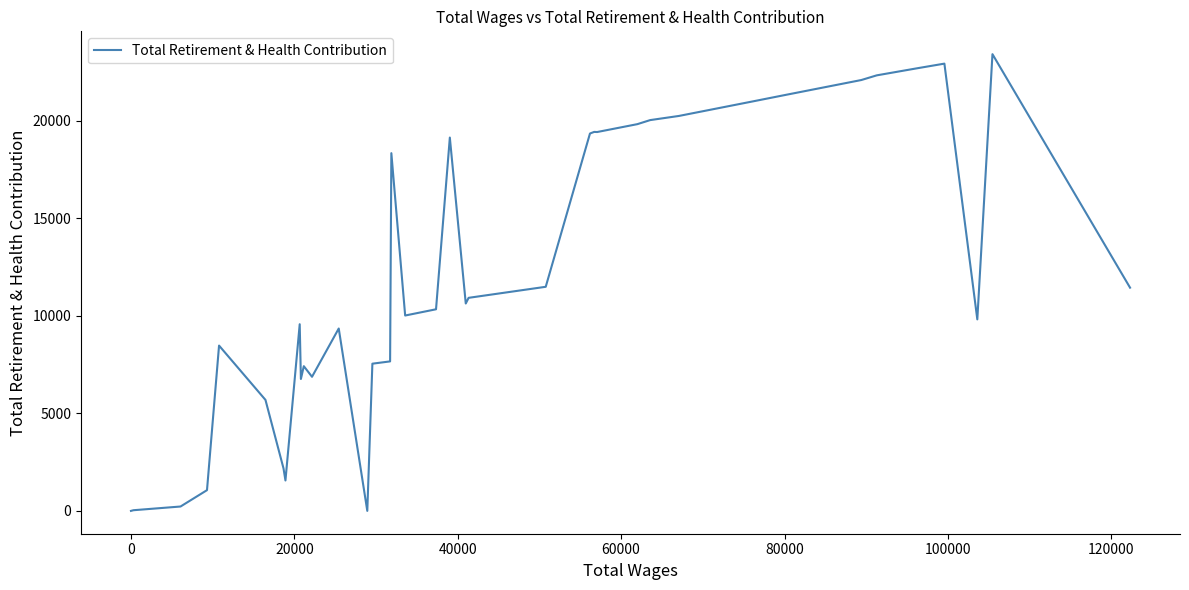

What is the difference between the maximum and minimum values?

23415